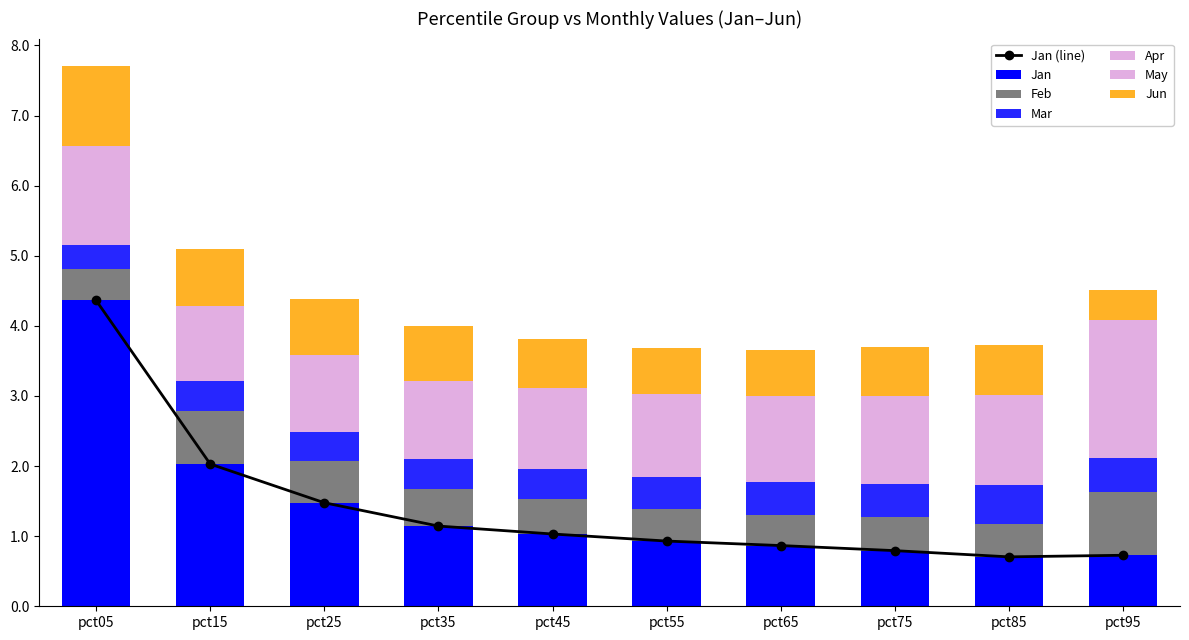

List the labels in order of Apr value, largest first.

pct95, pct15, pct65, pct25, pct45, pct55, pct35, pct75, pct05, pct85